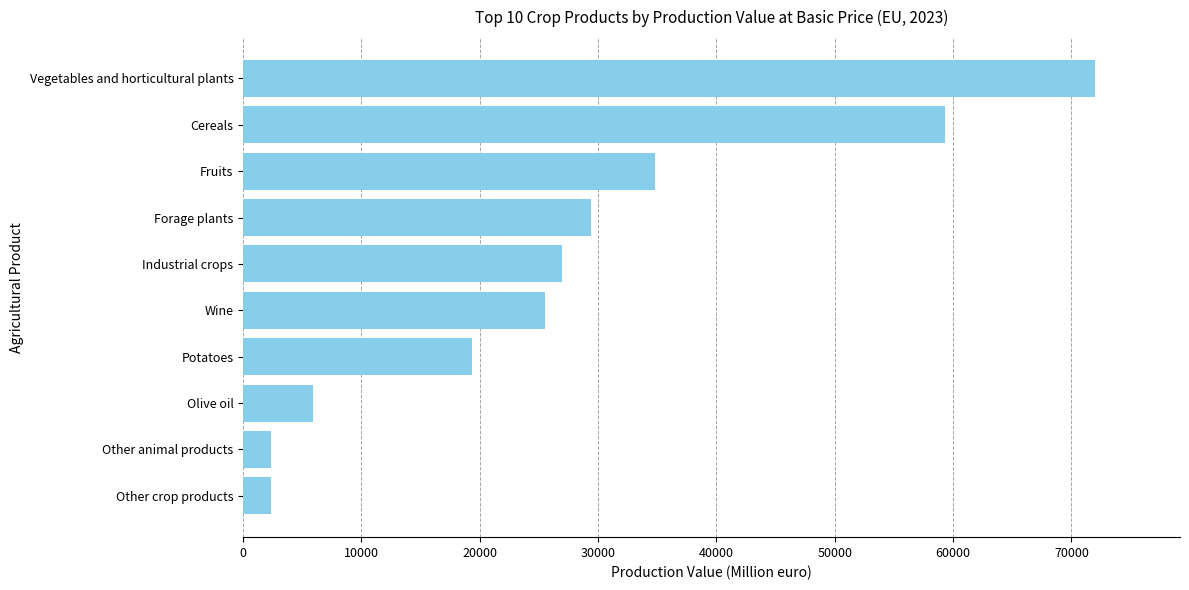

Between Potatoes and Other crop products, which is larger?

Potatoes